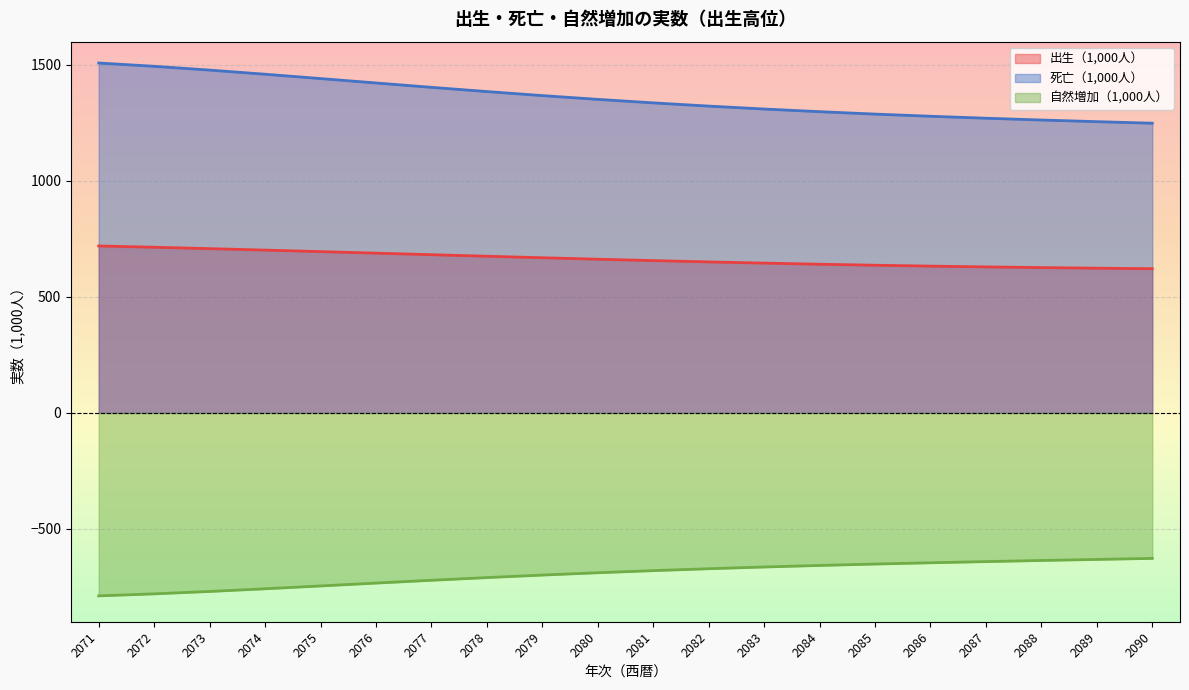

Reading right to left, extract all data points from this chart.

出生（1,000人）: 621.5	623.8	626.3	629.3	632.6	636.5	640.8	645.6	650.8	656.4	662.4	668.7	675.2	681.9	688.5	695.2	701.7	708.0	714.0	719.5
死亡（1,000人）: 1248.5	1255.2	1262.4	1270.1	1278.5	1287.9	1298.2	1309.7	1322.3	1336.2	1351.3	1367.6	1385.0	1403.2	1422.0	1441.0	1459.7	1477.5	1493.8	1508.1
自然増加（1,000人）: -627.0	-631.5	-636.0	-640.8	-645.9	-651.4	-657.4	-664.1	-671.5	-679.8	-688.9	-698.9	-709.8	-721.4	-733.5	-745.8	-758.0	-769.5	-779.9	-788.6